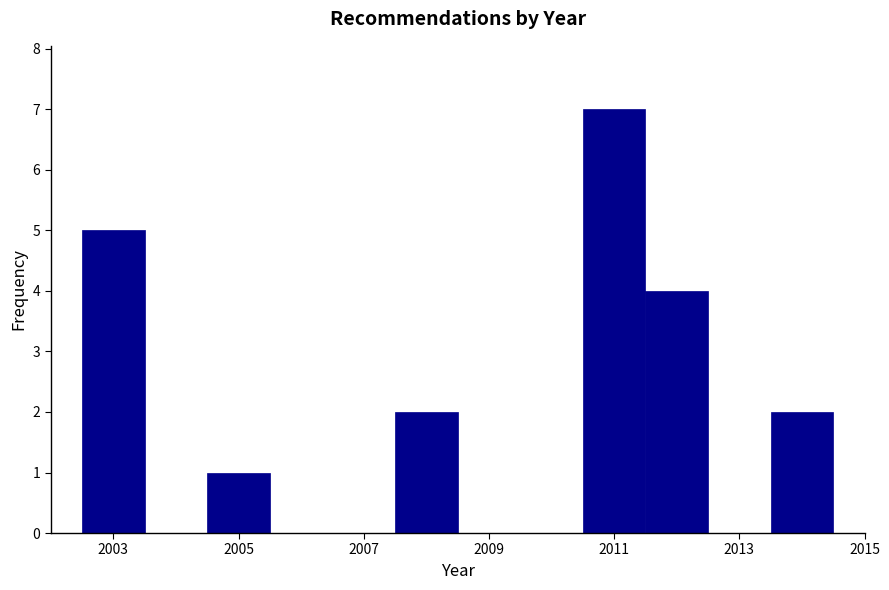

Reading left to right, list every bar in this chart as the range it spans on the x-axis followed by its height. Neither the bar edges nor the heights are printed on the chart, so give them approximately, as read against the axes.

2002.5 to 2003.5: 5
2003.5 to 2004.5: 0
2004.5 to 2005.5: 1
2005.5 to 2006.5: 0
2006.5 to 2007.5: 0
2007.5 to 2008.5: 2
2008.5 to 2009.5: 0
2009.5 to 2010.5: 0
2010.5 to 2011.5: 7
2011.5 to 2012.5: 4
2012.5 to 2013.5: 0
2013.5 to 2014.5: 2